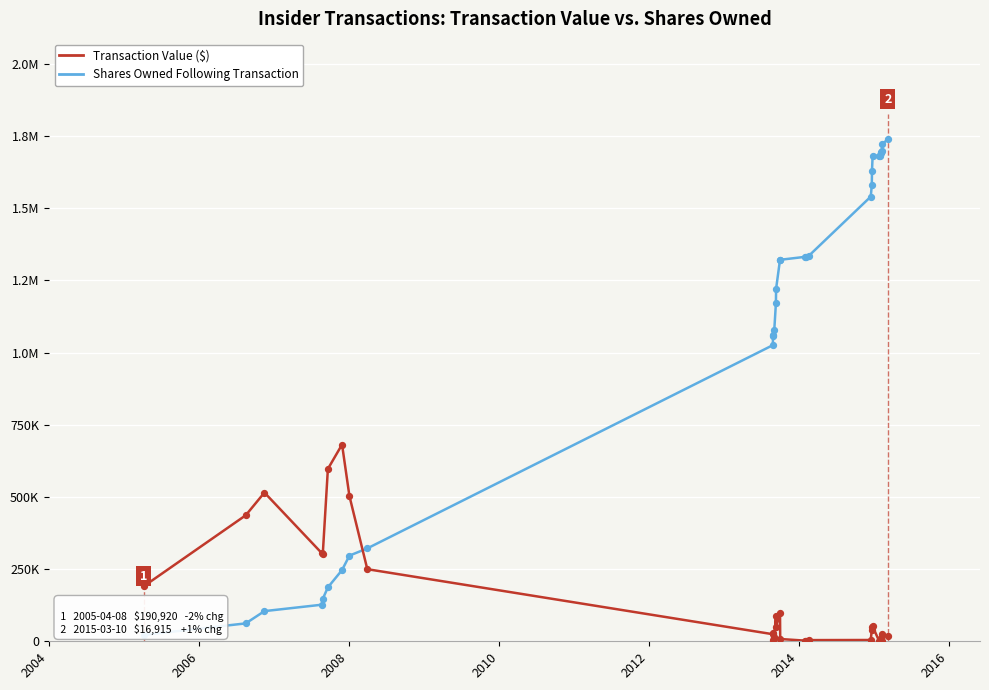

Which series contains the highest Y value?

Shares Owned Following Transaction